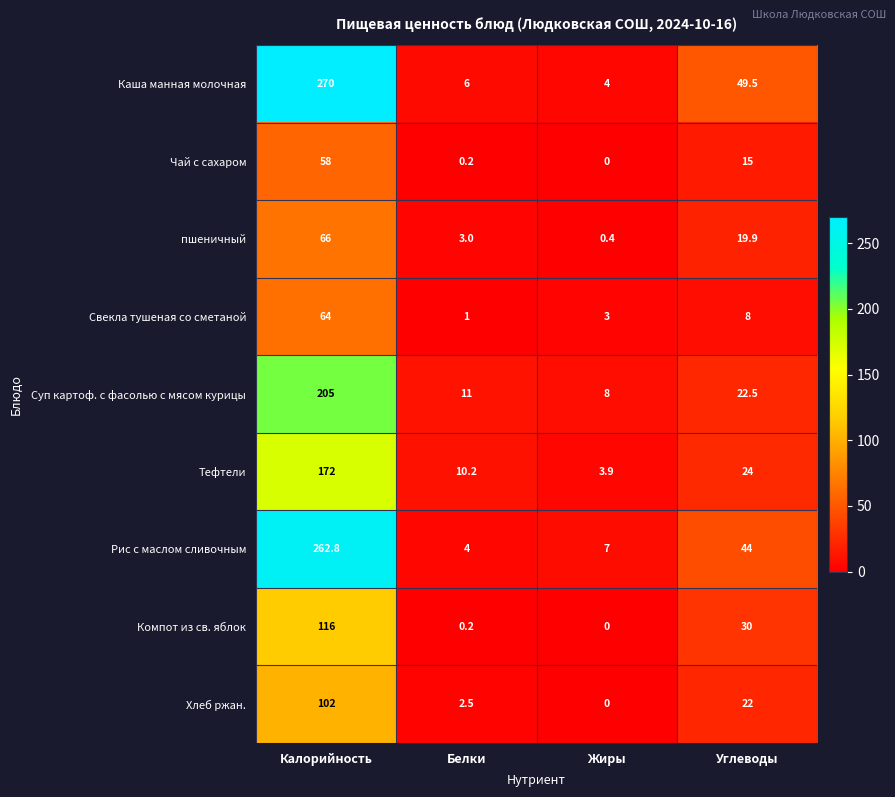

Rank the series at Углеводы from lowest to highest value.

Свекла тушеная со сметаной, Чай с сахаром, пшеничный, Хлеб ржан., Суп картоф. с фасолью с мясом курицы, Тефтели, Компот из св. яблок, Рис с маслом сливочным, Каша манная молочная